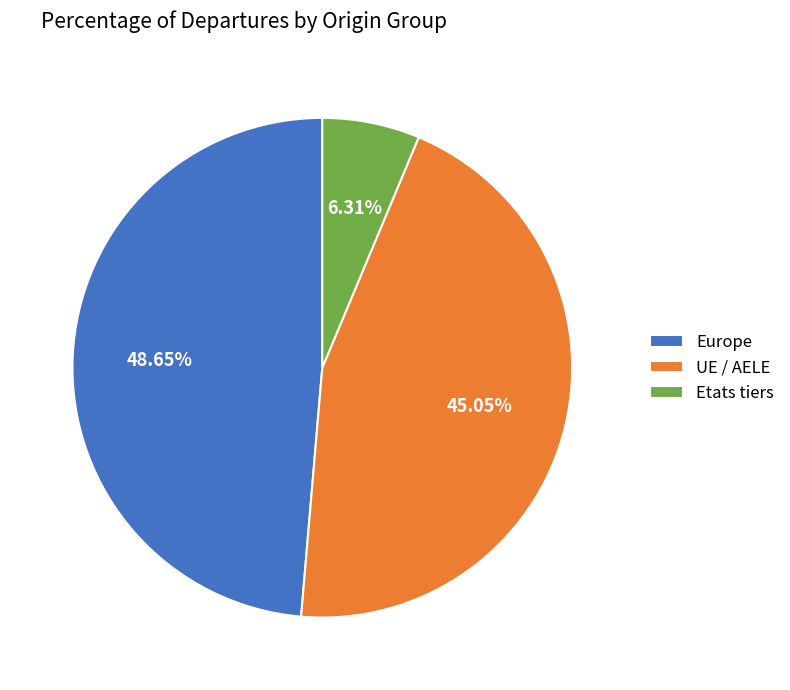

How many segments does this pie chart have?

3